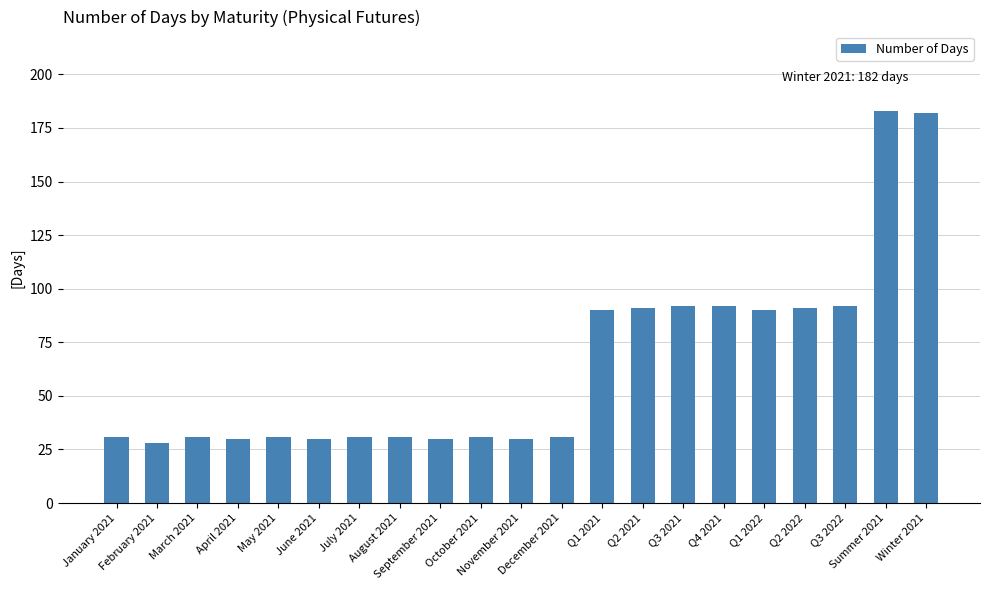

What is the ratio of the value at Q2 2021 to the value at April 2021?

3.0